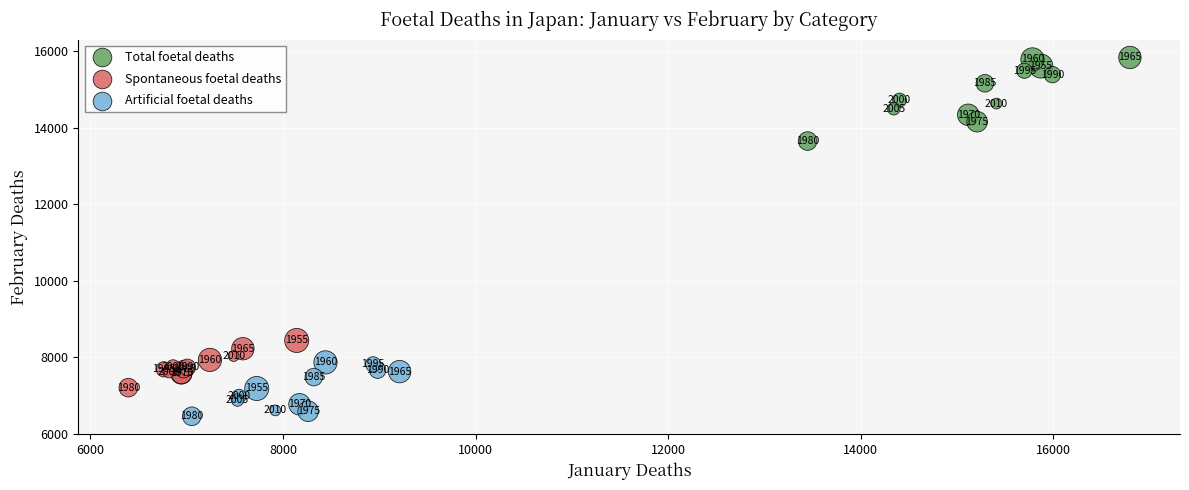

Which series contains the lowest Y value?

Artificial foetal deaths